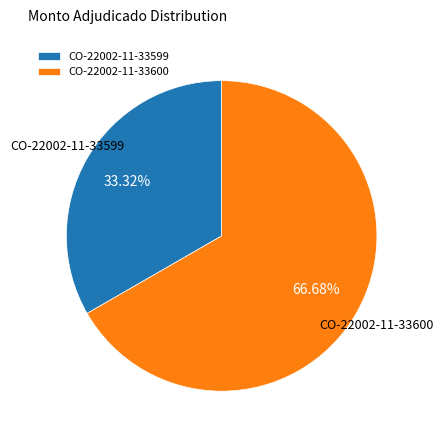

Combined, do CO-22002-11-33599 and CO-22002-11-33600 account for over 50%?

Yes